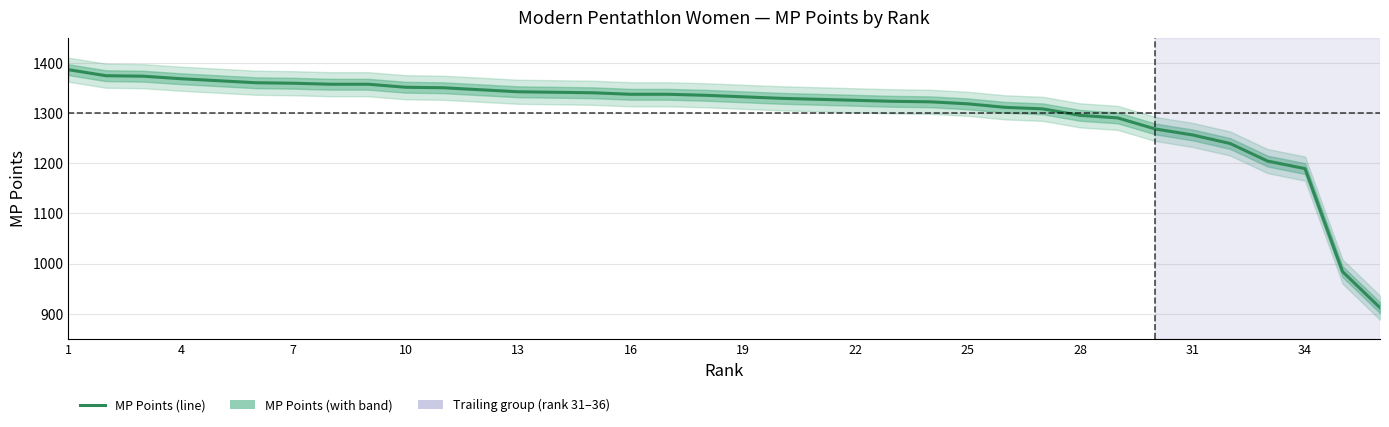

How many data points are above 1335?

17